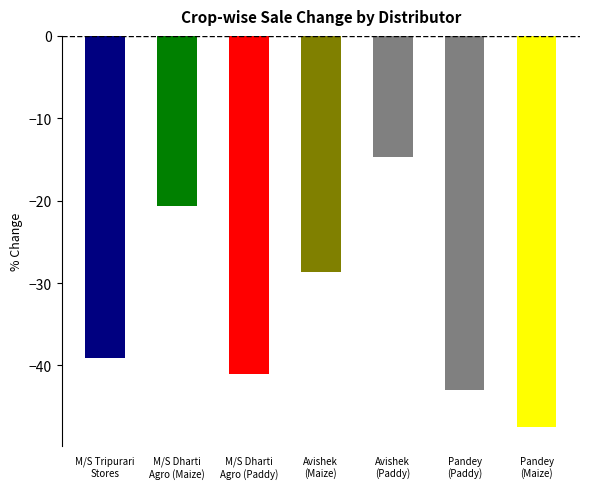

How many values are below -39?

4